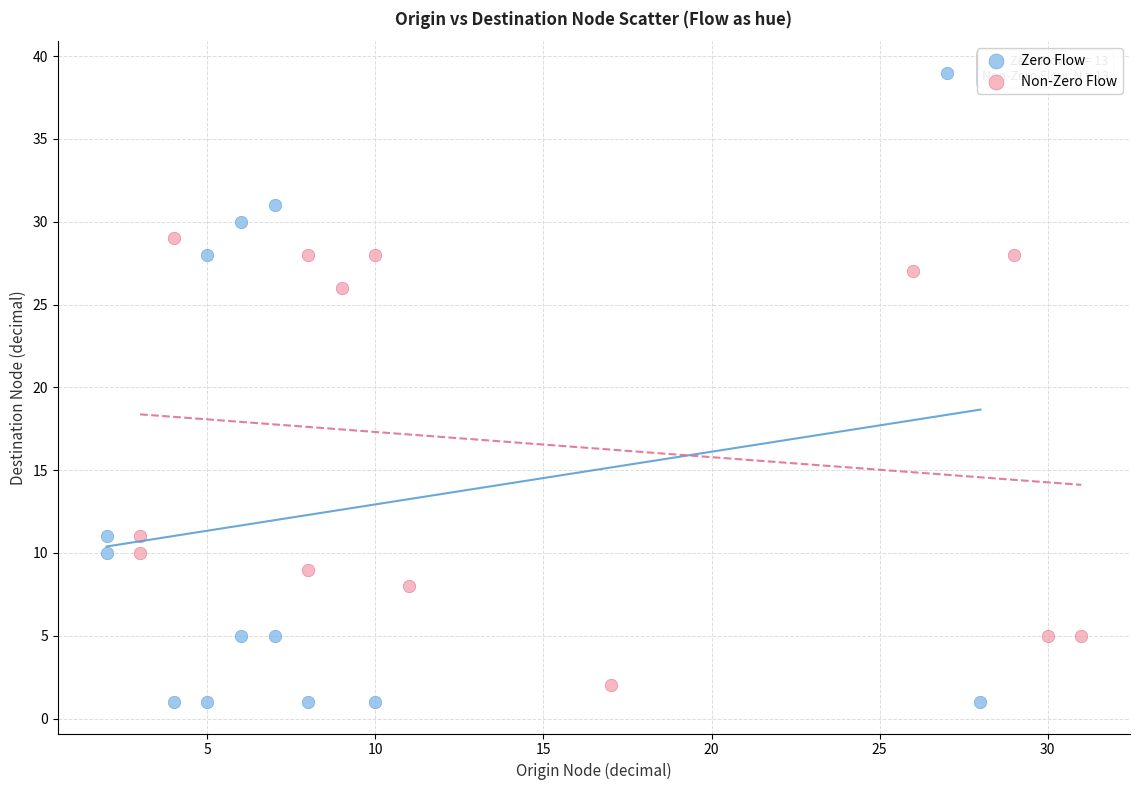

Which series contains the highest Y value?

Zero Flow